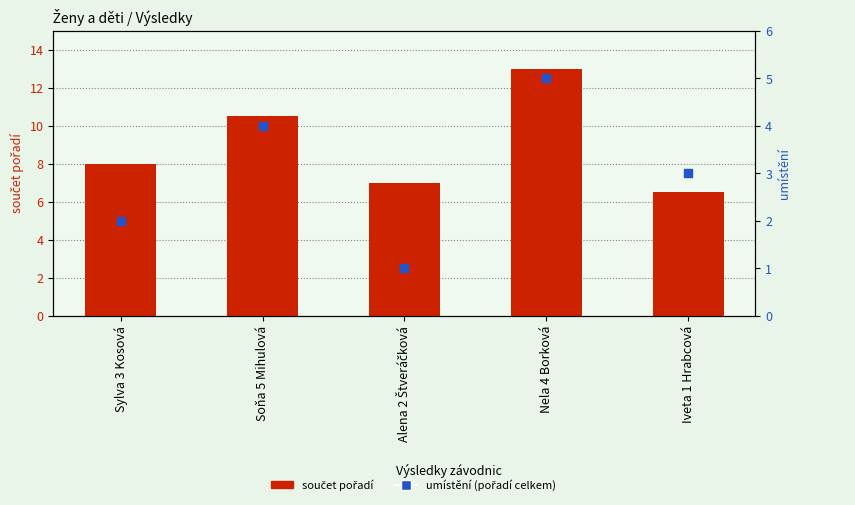

Which series has the largest Y range (max minus min)?

součet pořadí